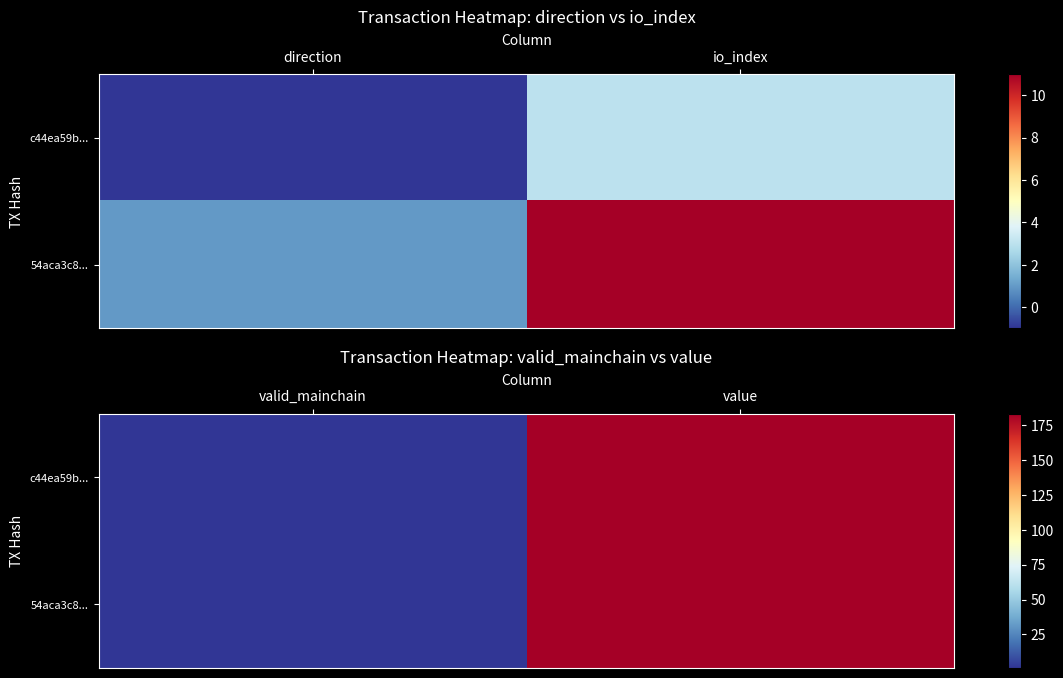

What is the highest value of the c44ea59b... series?

183.1